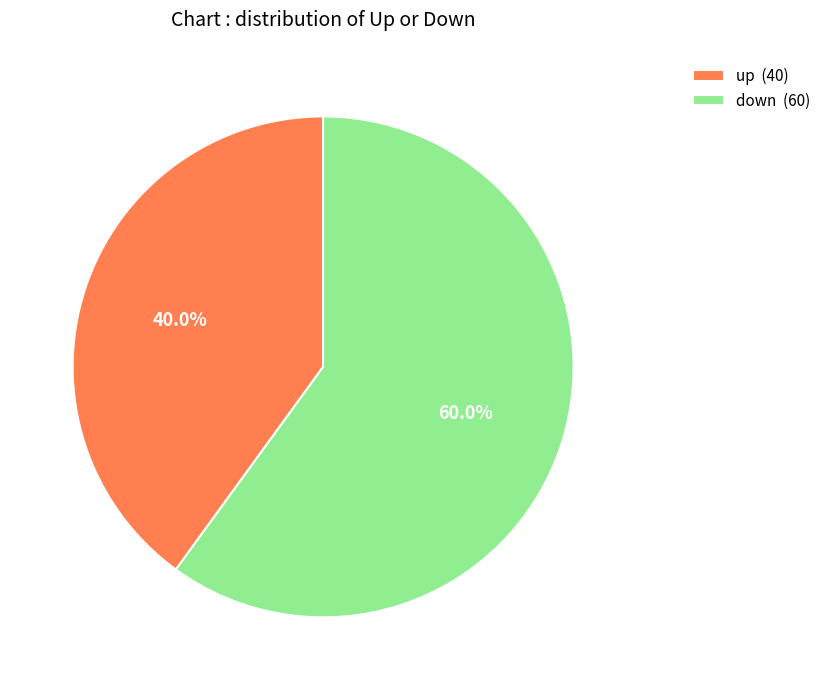

How many slices are in this pie chart?

2